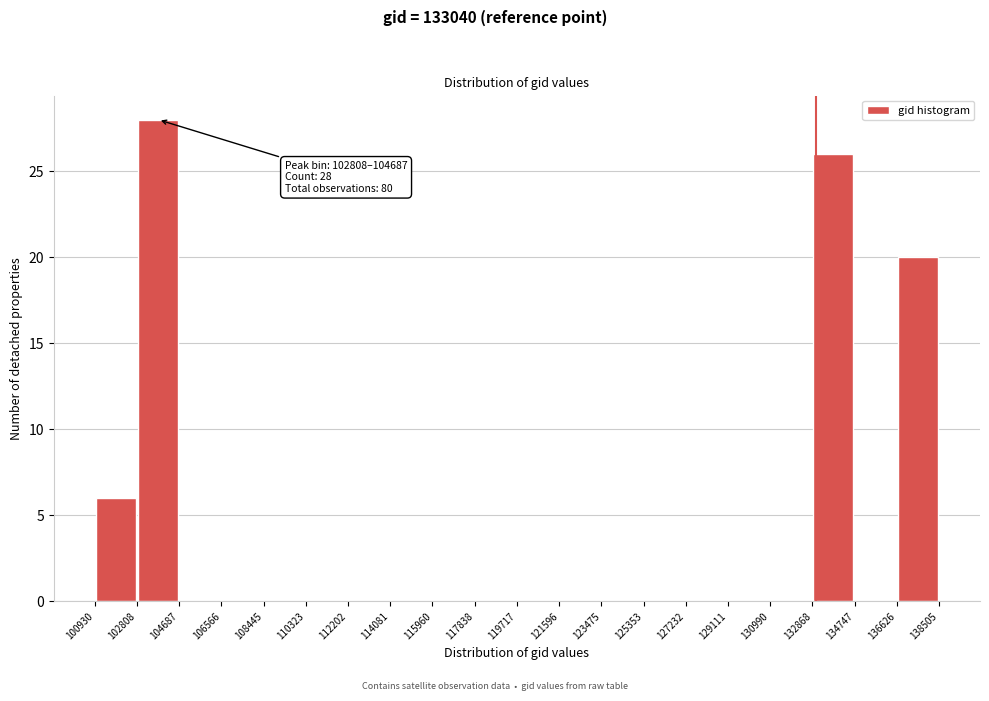

Over which range of the x-axis is the bar tallest?

102808 to 104687